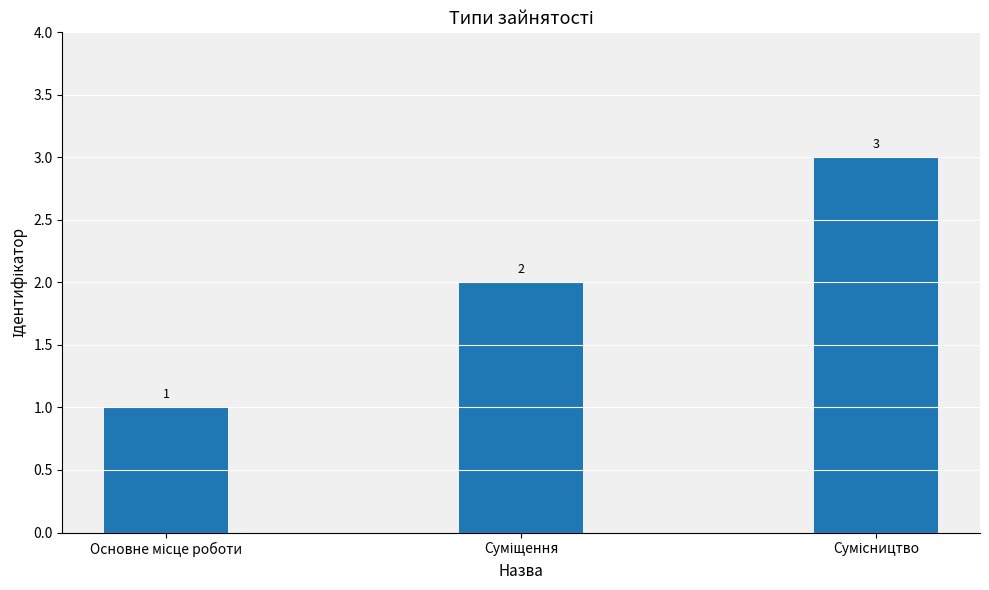

Does the chart contain any negative values?

No